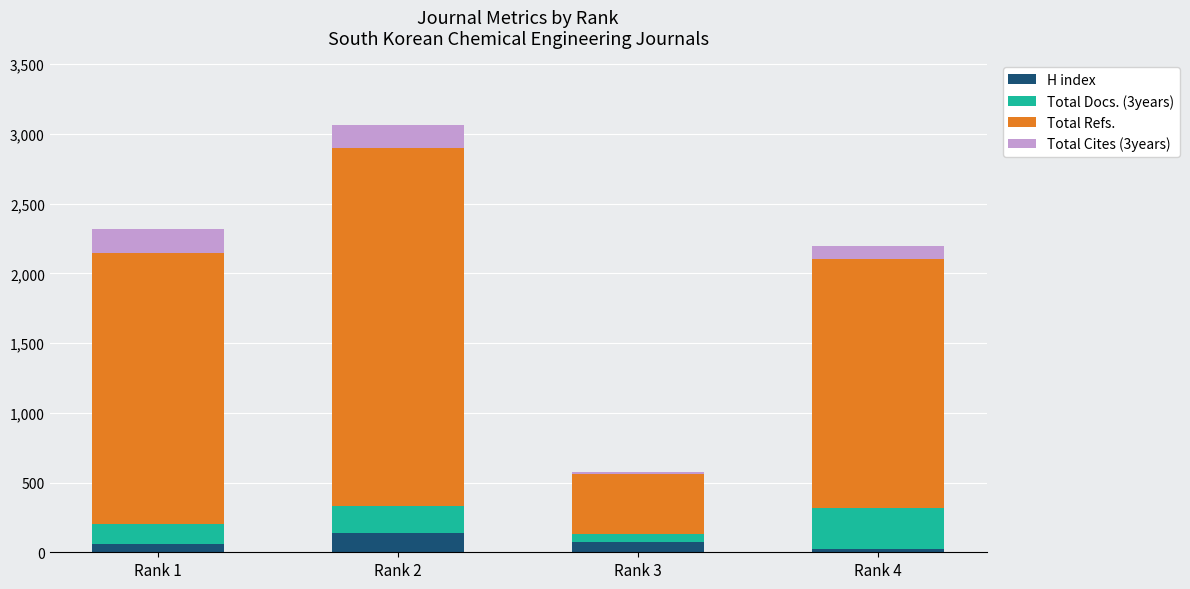

What is the difference between the maximum and minimum values in the H index series?

119